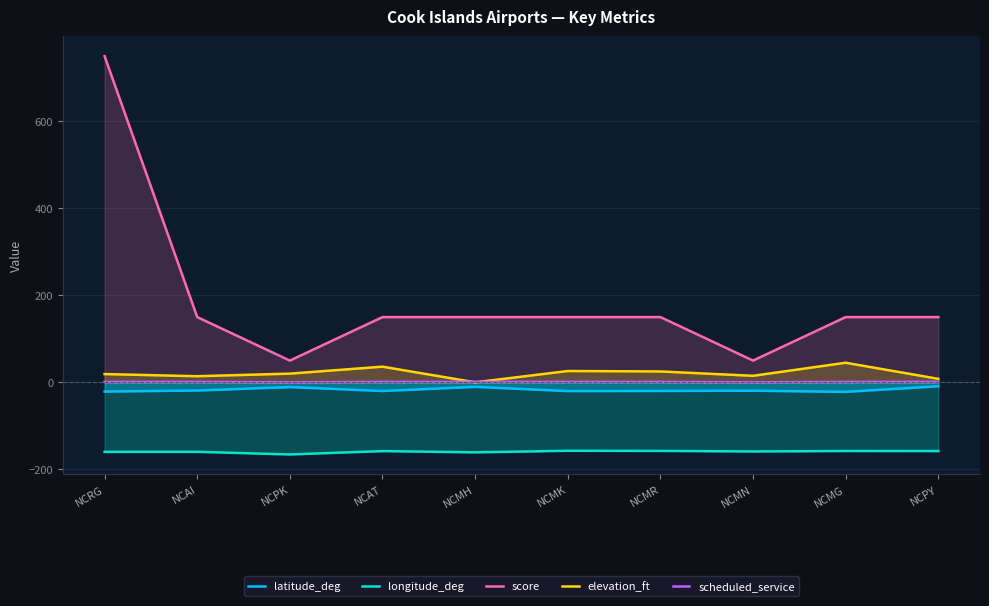

Between NCMR and NCMG, which series saw the biggest shift?

elevation_ft